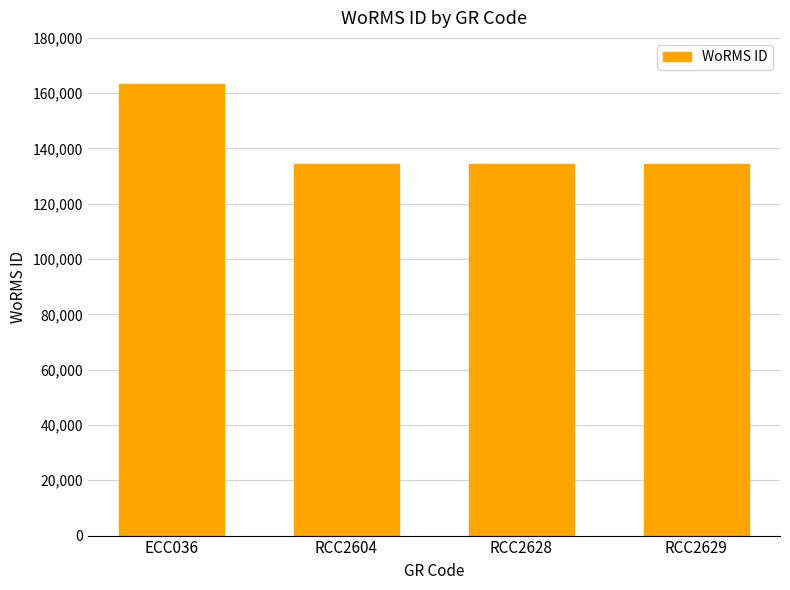

Is it true that the value at RCC2629 is 89190?

False